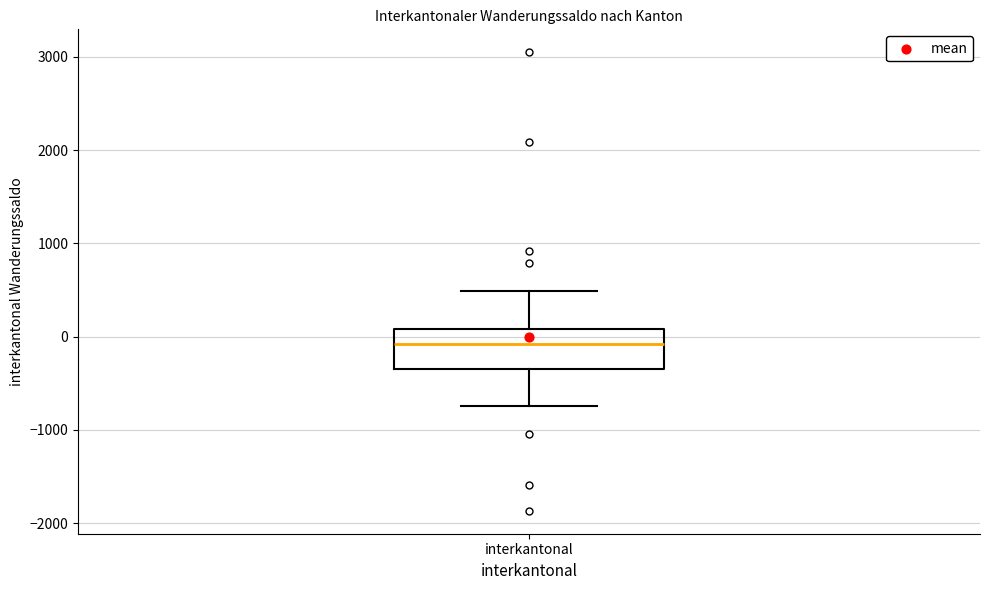

Read this box plot against the y-axis: the position of the median line, the range covered by the box, and the ends of both whiskers. The values are not printed on the chart, so give them approximately, as read against the axis.

median -100, box -300 to 100, whiskers -700 to 500